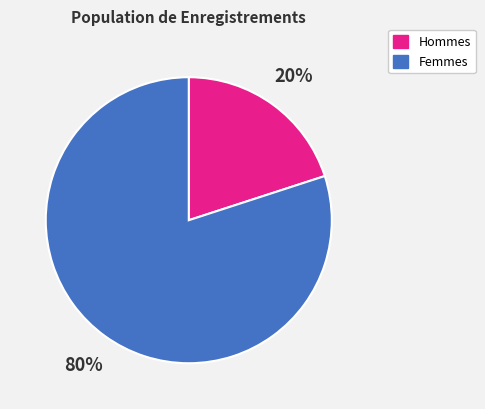

What is the largest slice in the pie chart?

Femmes